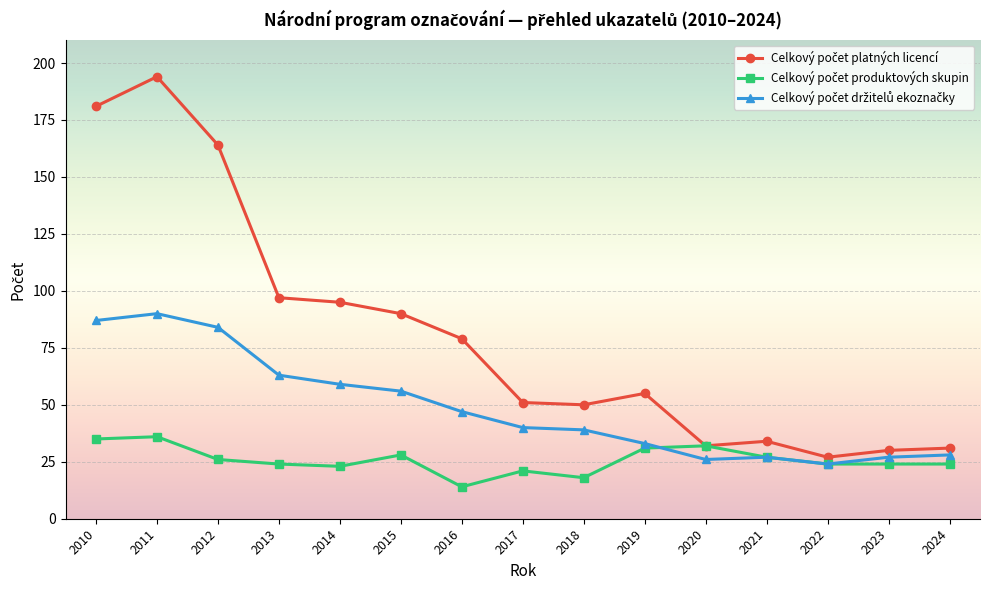

How many lines are shown in the chart?

3